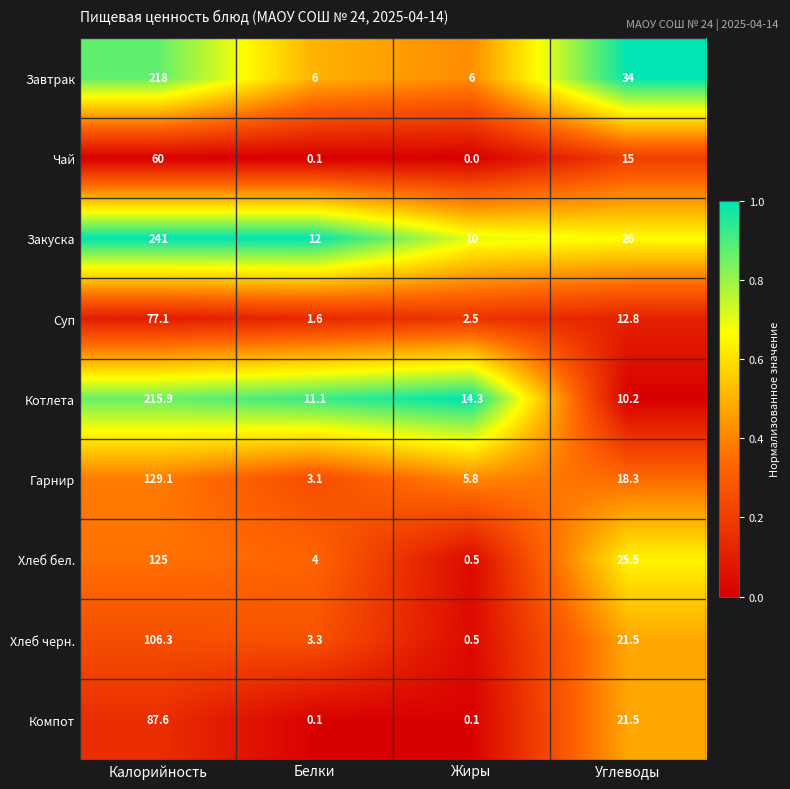

What is the greatest value displayed?

241.0